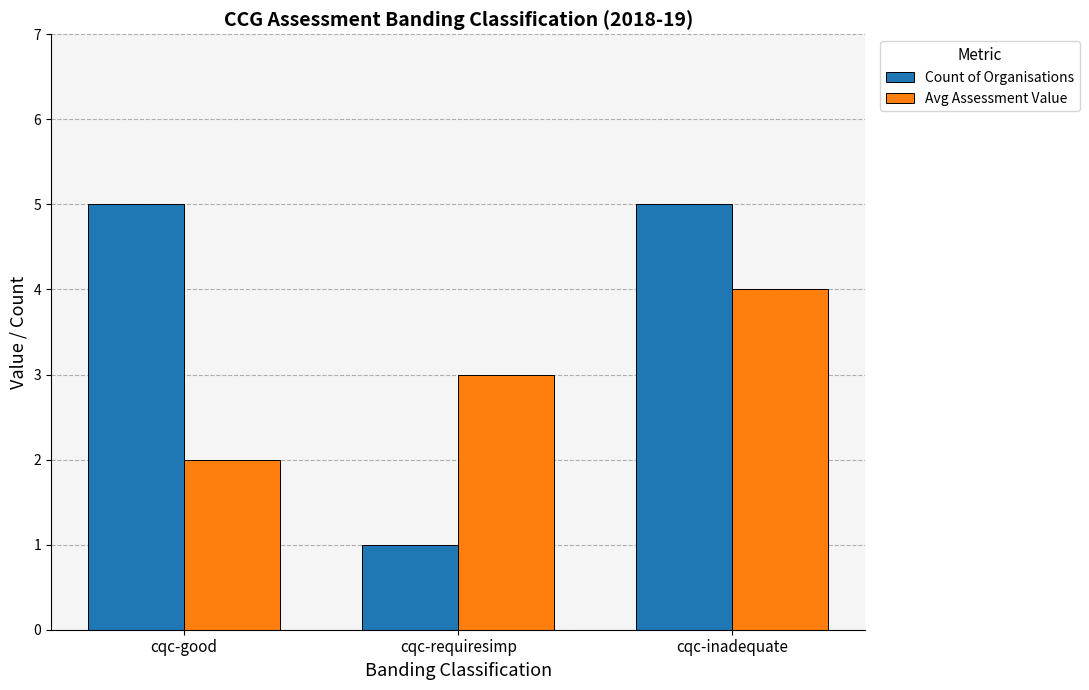

What value does the Avg Assessment Value series have at cqc-inadequate?

4